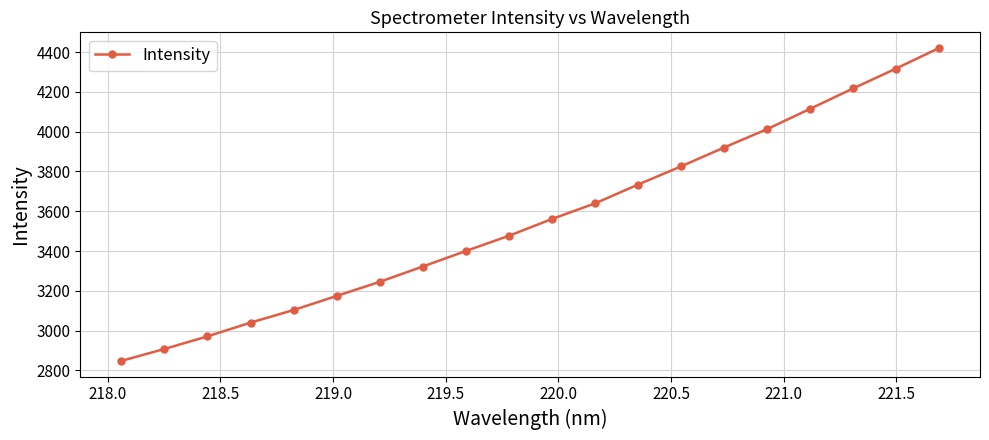

True or false: the data has more than 1 interior local peaks.

False